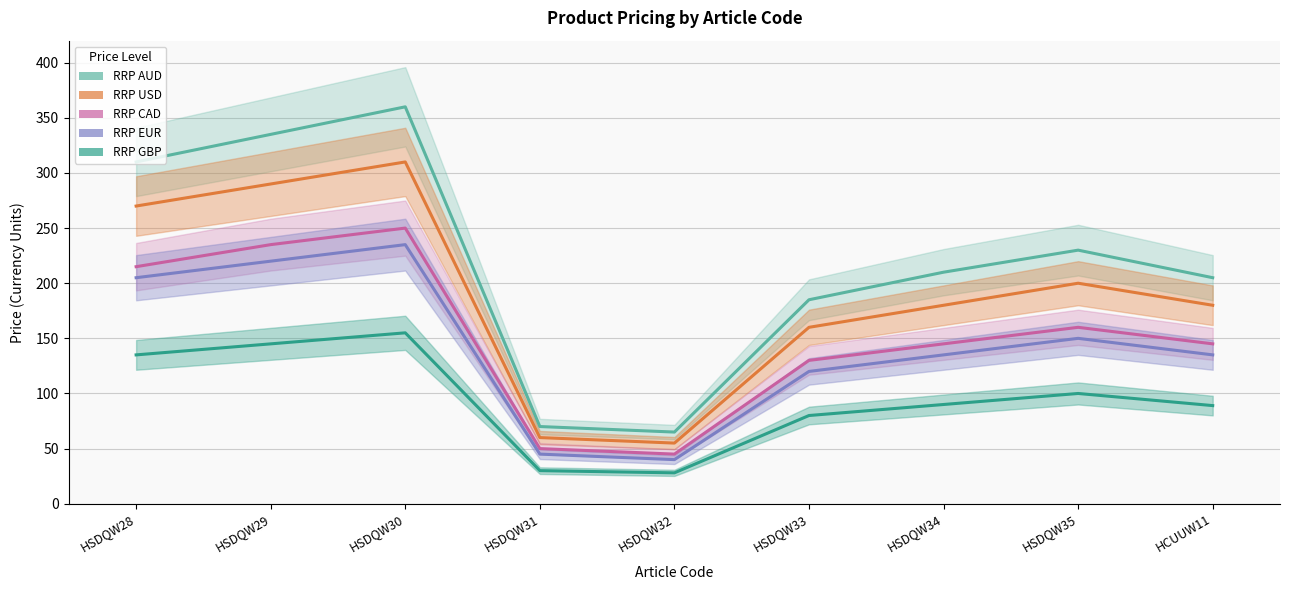

Reading left to right, what are all the values shown in this chart?

RRP GBP: HSDQW28=135	HSDQW29=145	HSDQW30=155	HSDQW31=30	HSDQW32=28	HSDQW33=80	HSDQW34=90	HSDQW35=100	HCUUW11=89
RRP USD: HSDQW28=270	HSDQW29=290	HSDQW30=310	HSDQW31=60	HSDQW32=55	HSDQW33=160	HSDQW34=180	HSDQW35=200	HCUUW11=180
RRP EUR: HSDQW28=205	HSDQW29=220	HSDQW30=235	HSDQW31=45	HSDQW32=40	HSDQW33=120	HSDQW34=135	HSDQW35=150	HCUUW11=135
RRP AUD: HSDQW28=310	HSDQW29=335	HSDQW30=360	HSDQW31=70	HSDQW32=65	HSDQW33=185	HSDQW34=210	HSDQW35=230	HCUUW11=205
RRP CAD: HSDQW28=215	HSDQW29=235	HSDQW30=250	HSDQW31=50	HSDQW32=45	HSDQW33=130	HSDQW34=145	HSDQW35=160	HCUUW11=145